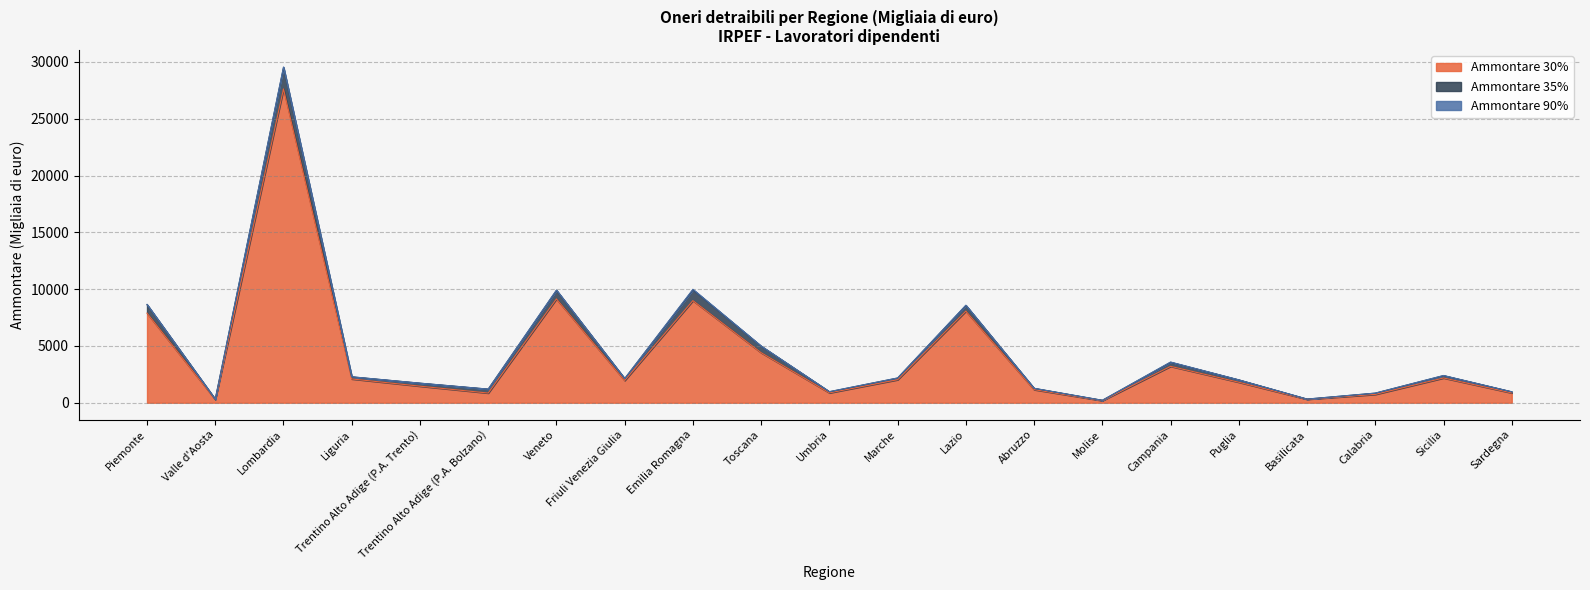

True or false: Ammontare 90% has a value of 4 at Liguria.

False